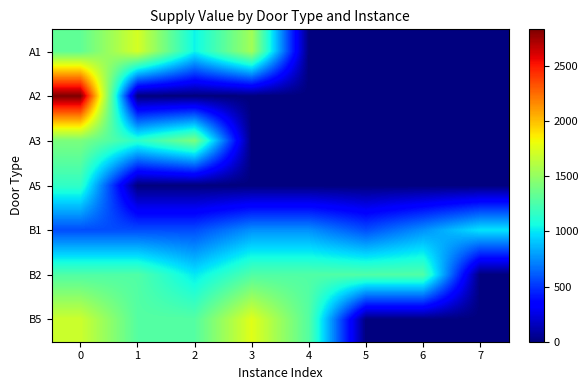

Which has a higher value, 2 or 1?

1